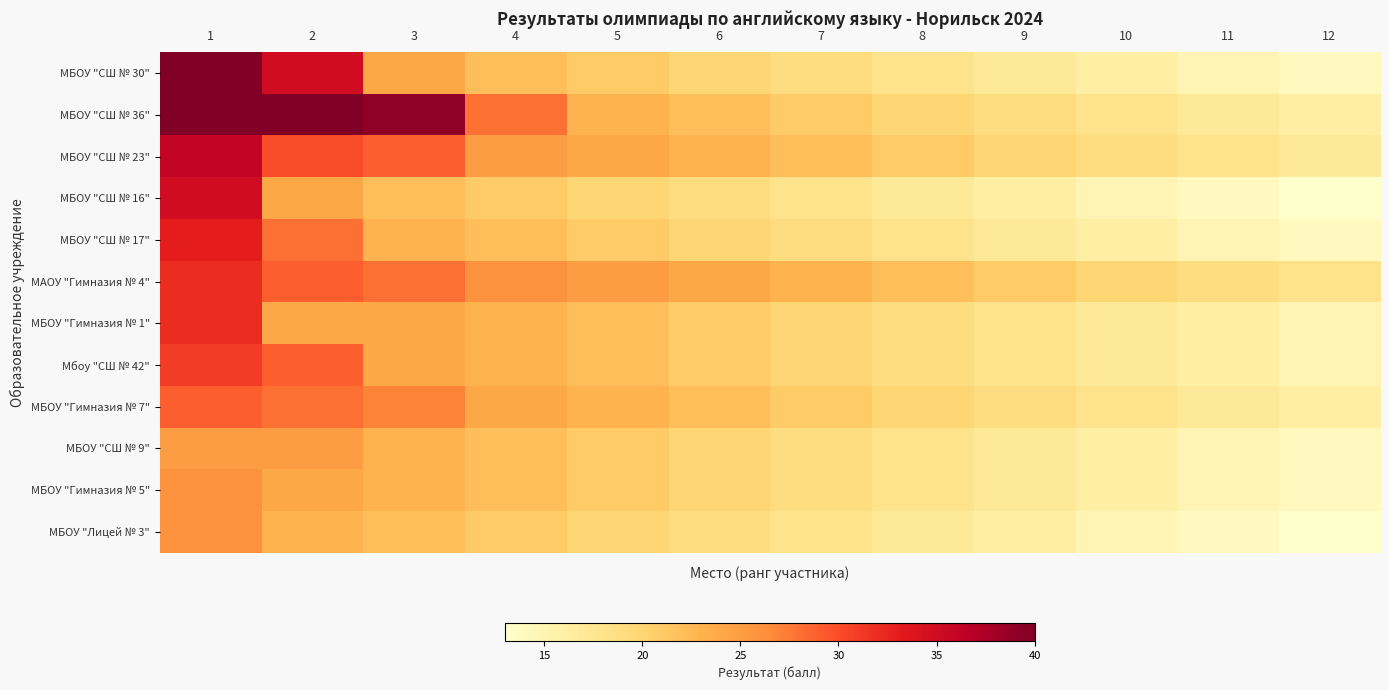

Reading left to right, what are all the values shown in this chart?

МБОУ "СШ № 30": 1=40	2=35	3=24	4=22	5=21	6=20	7=19	8=18	9=17	10=16	11=15	12=14
МБОУ "СШ № 36": 1=40	2=40	3=39	4=28	5=23	6=22	7=21	8=20	9=19	10=18	11=17	12=16
МБОУ "СШ № 23": 1=36	2=30	3=29	4=25	5=24	6=23	7=22	8=21	9=20	10=19	11=18	12=17
МБОУ "СШ № 16": 1=35	2=24	3=22	4=21	5=20	6=19	7=18	8=17	9=16	10=15	11=14	12=13
МБОУ "СШ № 17": 1=33	2=28	3=23	4=22	5=21	6=20	7=19	8=18	9=17	10=16	11=15	12=14
МАОУ "Гимназия № 4": 1=32	2=29	3=28	4=26	5=25	6=24	7=23	8=22	9=21	10=20	11=19	12=18
МБОУ "Гимназия № 1": 1=32	2=24	3=24	4=23	5=22	6=21	7=20	8=19	9=18	10=17	11=16	12=15
Мбоу "СШ № 42": 1=31	2=29	3=24	4=23	5=22	6=21	7=20	8=19	9=18	10=17	11=16	12=15
МБОУ "Гимназия № 7": 1=29	2=28	3=27	4=24	5=23	6=22	7=21	8=20	9=19	10=18	11=17	12=16
МБОУ "СШ № 9": 1=25	2=25	3=23	4=22	5=21	6=20	7=19	8=18	9=17	10=16	11=15	12=14
МБОУ "Гимназия № 5": 1=26	2=24	3=23	4=22	5=21	6=20	7=19	8=18	9=17	10=16	11=15	12=14
МБОУ "Лицей № 3": 1=26	2=23	3=22	4=21	5=20	6=19	7=18	8=17	9=16	10=15	11=14	12=13